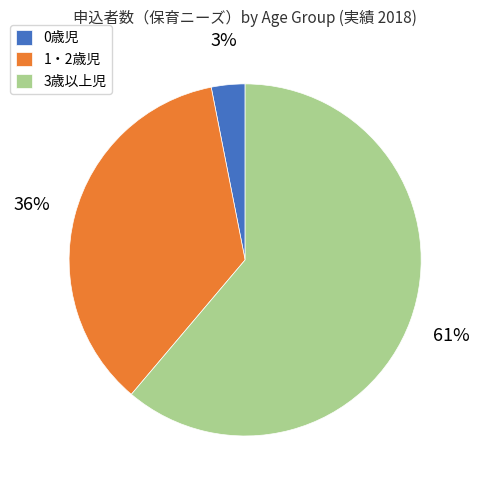

Which has a higher value, 3歳以上児 or 0歳児?

3歳以上児